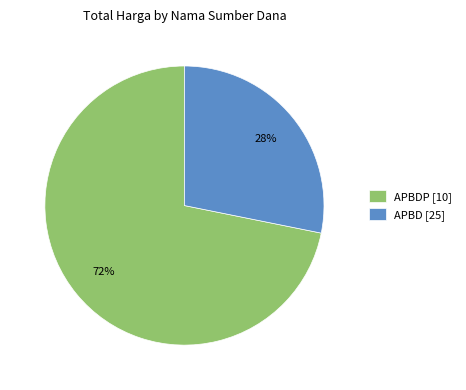

How many segments does this pie chart have?

2